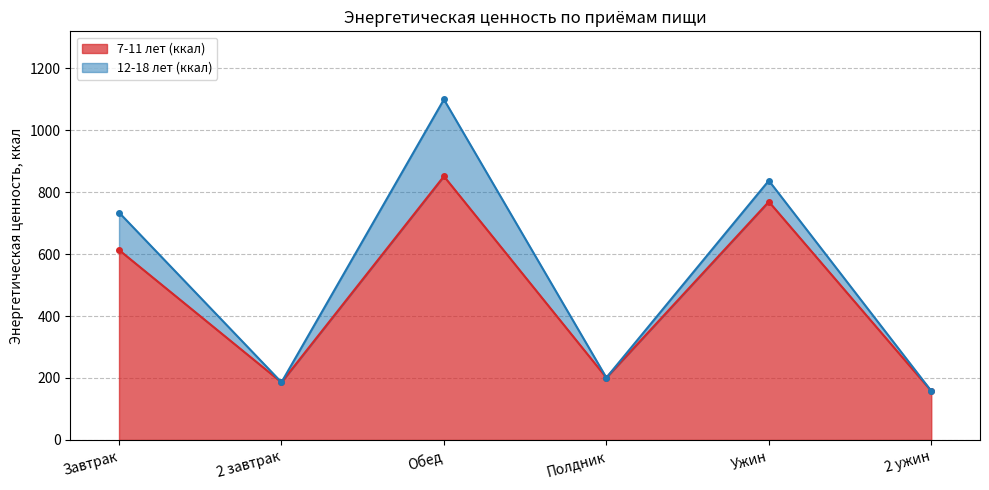

The value of 12-18 лет (ккал) at Полдник is 201. True or false?

True